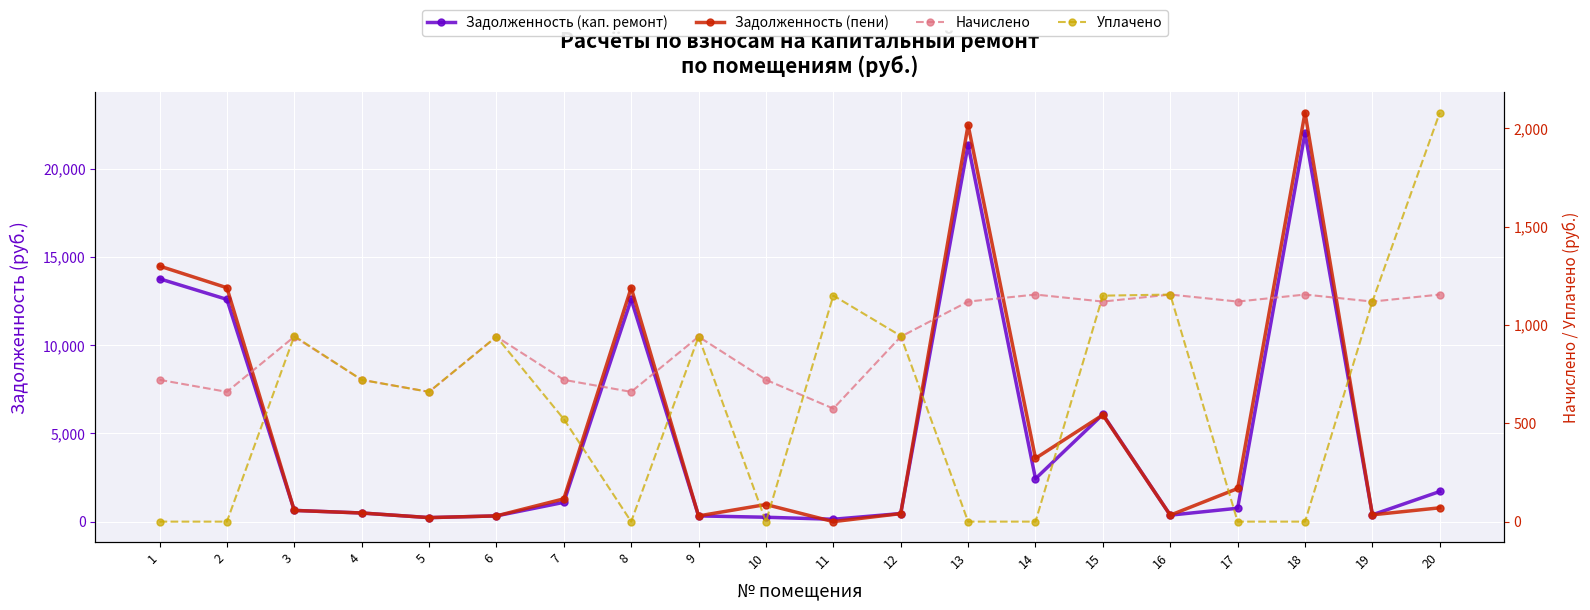

At which label does Задолженность (пени) reach its peak?

18